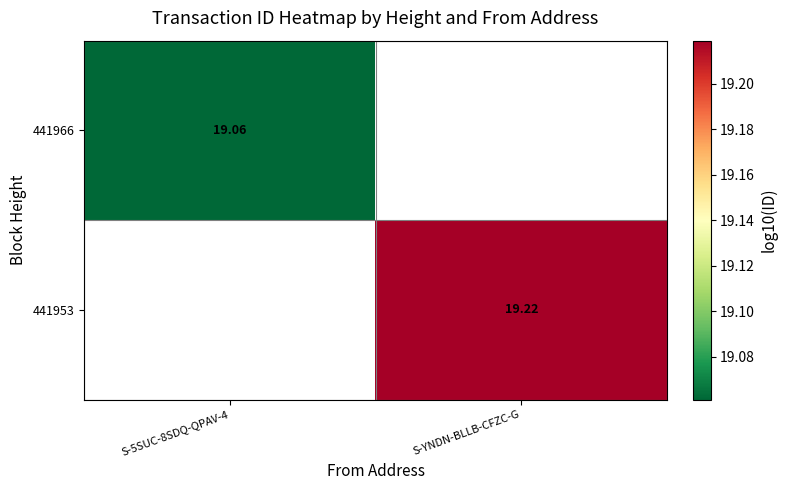

Count the number of categories in the chart.

2